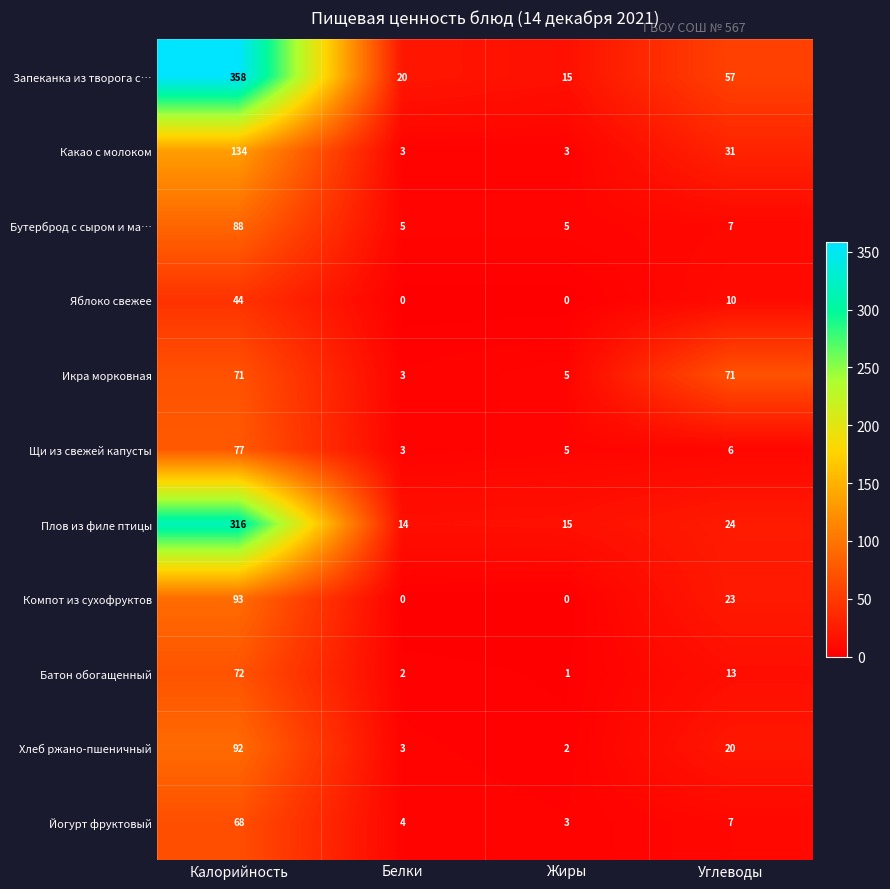

What is the difference between the Запеканка из творога с… values at Белки and Жиры?

5